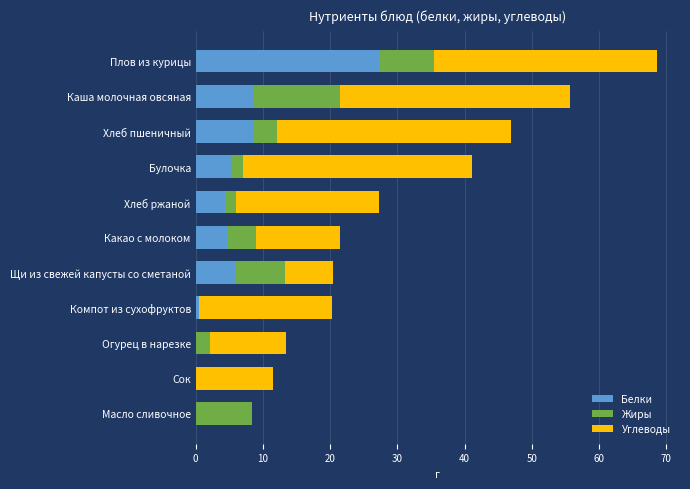

What is the maximum value for Белки?

27.3